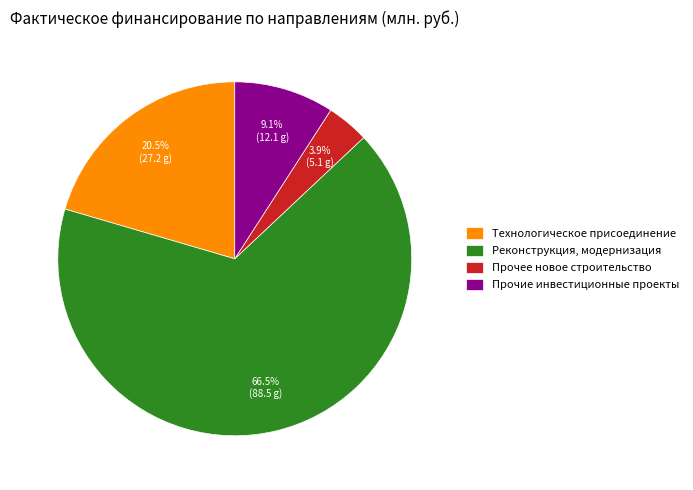

Which slice is the largest?

Реконструкция, модернизация